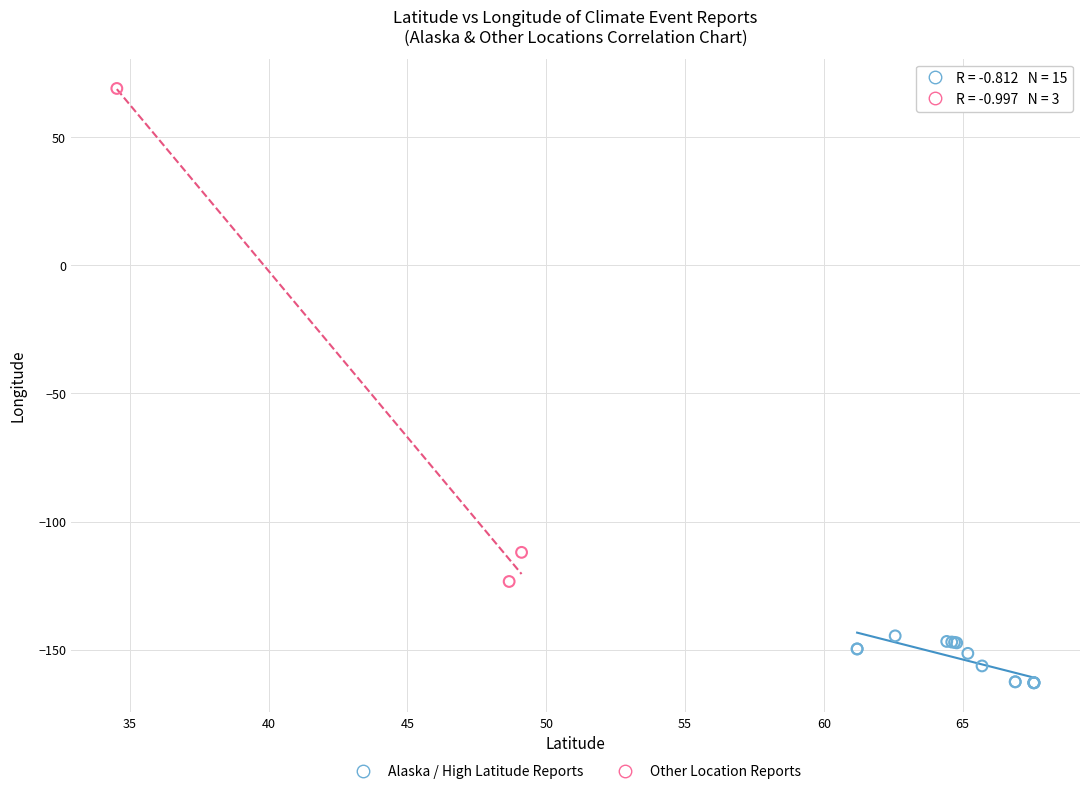

Which series reaches the minimum Y coordinate?

Alaska / High Latitude Reports